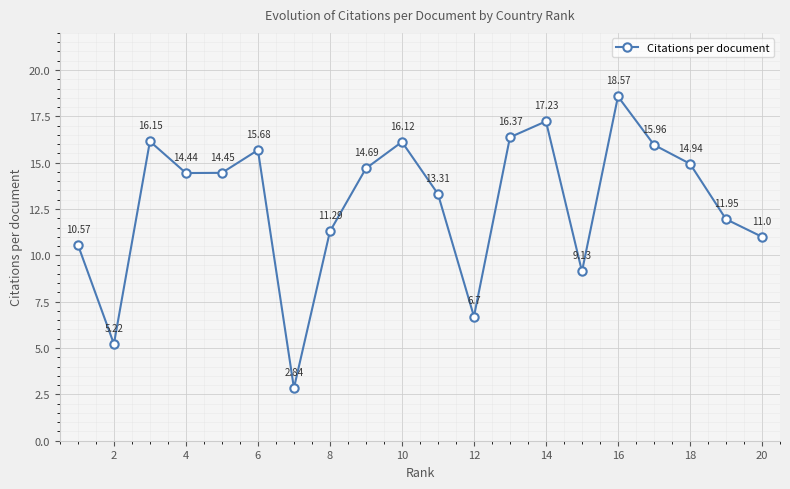

True or false: there are more than 1 points higher than both neighbors.

True